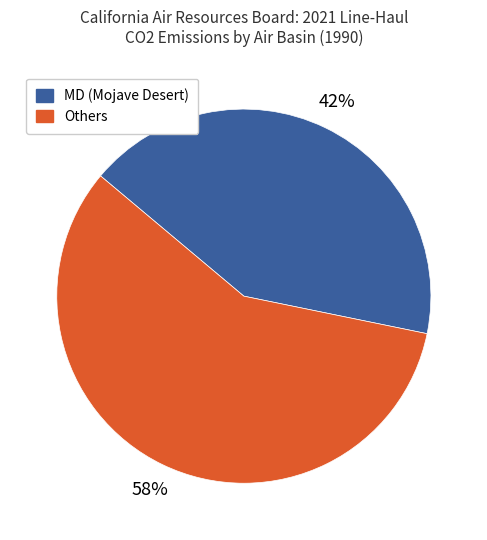

To the nearest percent, what is the average slice percentage?

50%